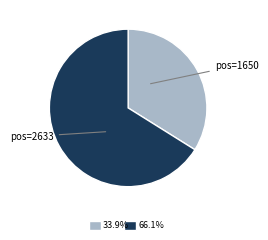

Between pos=2633 and pos=1650, which is larger?

pos=2633